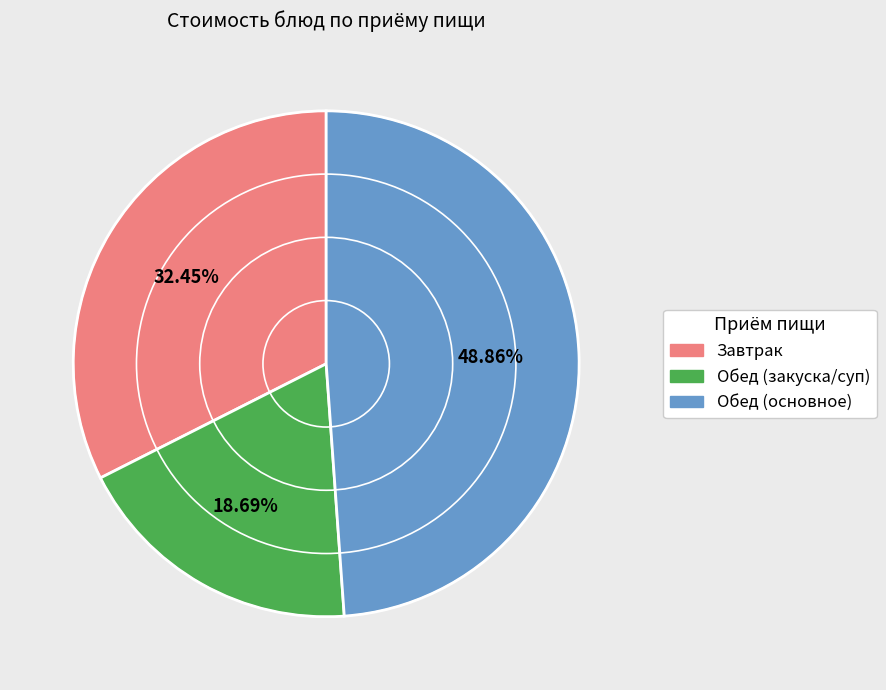

To the nearest percent, what is the average slice percentage?

33%